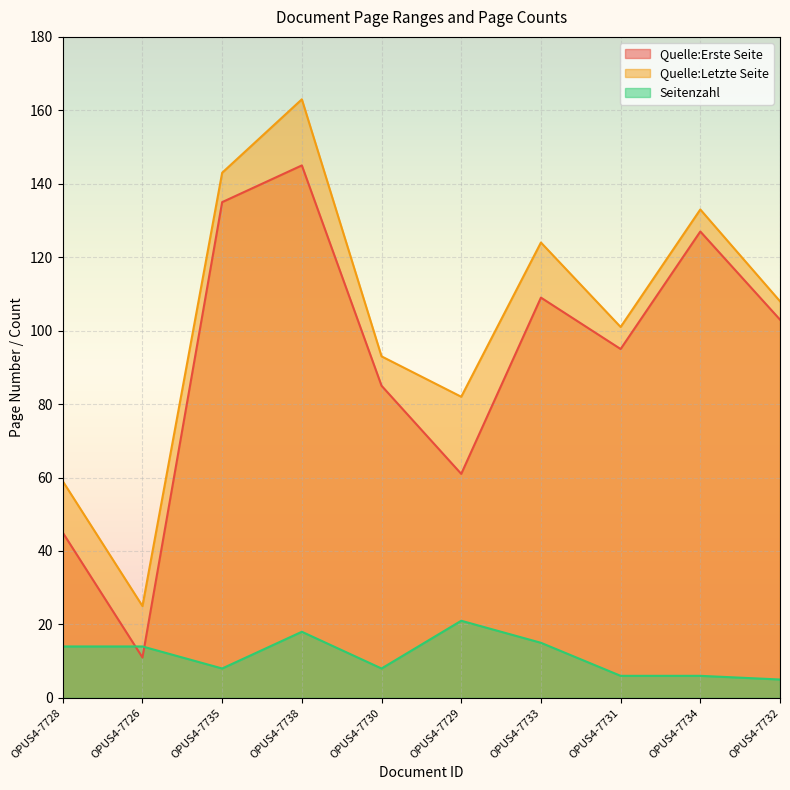

Reading right to left, list all the values displayed in this chart.

Quelle:Erste Seite: 103	127	95	109	61	85	145	135	11	45
Quelle:Letzte Seite: 108	133	101	124	82	93	163	143	25	59
Seitenzahl: 5	6	6	15	21	8	18	8	14	14